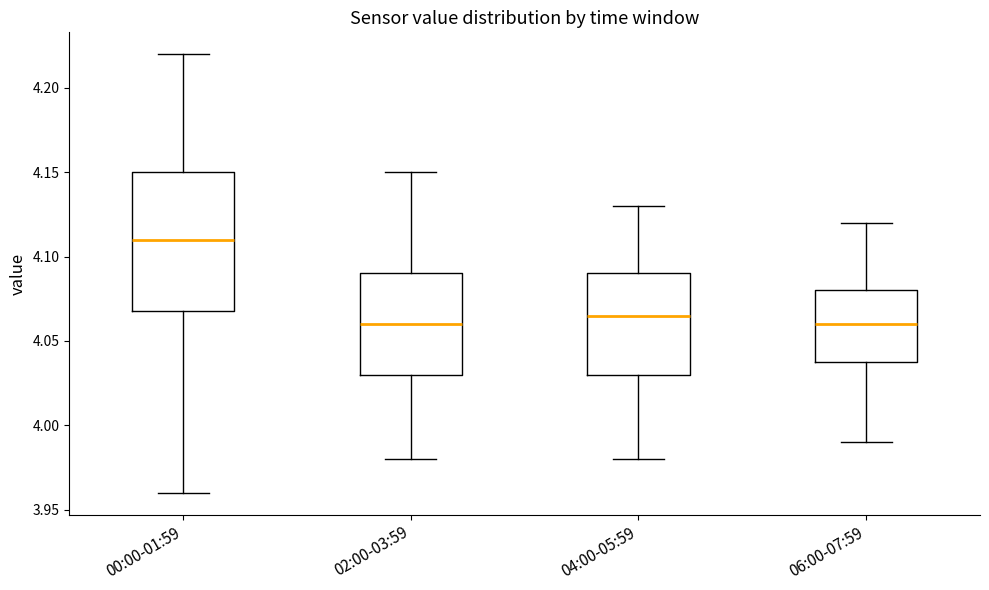

Reading left to right, transcribe this box plot: for each box, give where its median line is, the range the box spans, and where its two whiskers end, as read against the y-axis. The values are not printed on the chart, so give them approximately, as read against the axis.

00:00-01:59: median 4.110, box 4.070 to 4.150, whiskers 3.960 to 4.220
02:00-03:59: median 4.060, box 4.030 to 4.090, whiskers 3.980 to 4.150
04:00-05:59: median 4.065, box 4.030 to 4.090, whiskers 3.980 to 4.130
06:00-07:59: median 4.060, box 4.040 to 4.080, whiskers 3.990 to 4.120